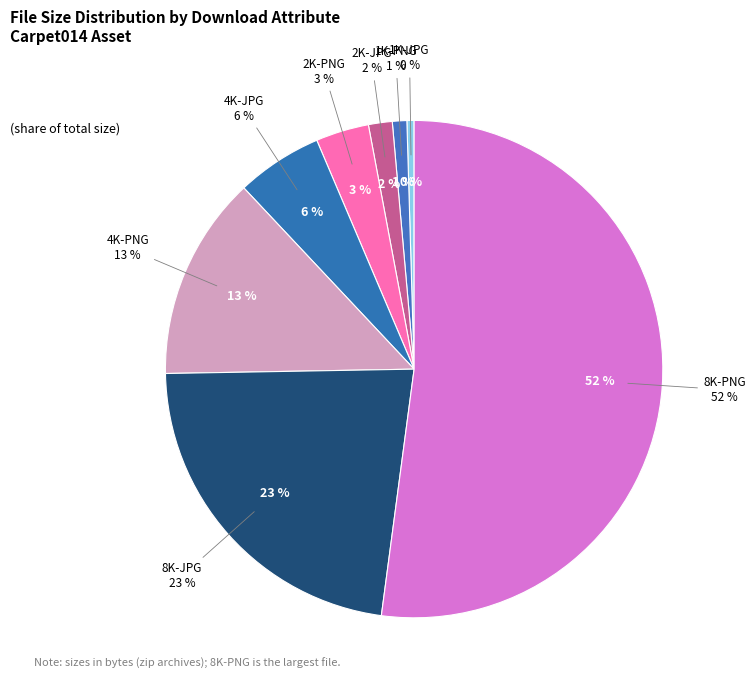

Rank the categories by value from highest to lowest.

8K-PNG, 8K-JPG, 4K-PNG, 4K-JPG, 2K-PNG, 2K-JPG, 1K-PNG, 1K-JPG